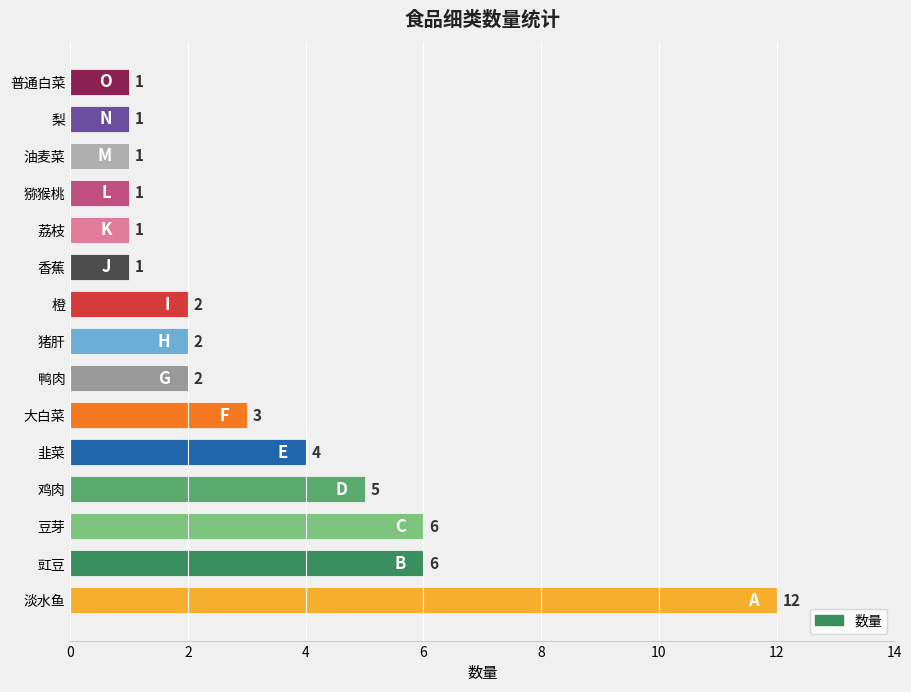

Is it true that the value at 韭菜 is 4?

True